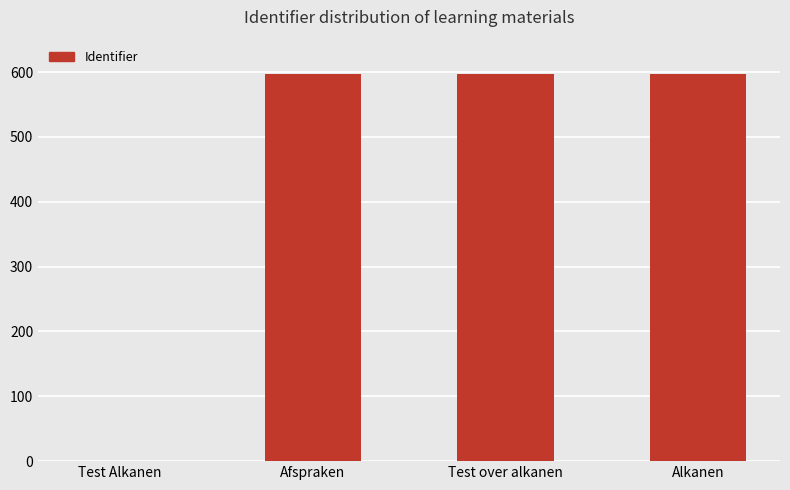

What position from the left is Test Alkanen?

1